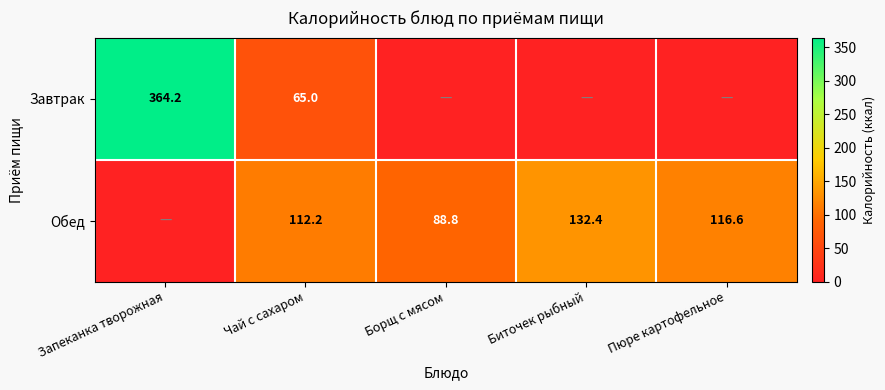

Which has a higher value, Запеканка творожная or Пюре картофельное?

Запеканка творожная